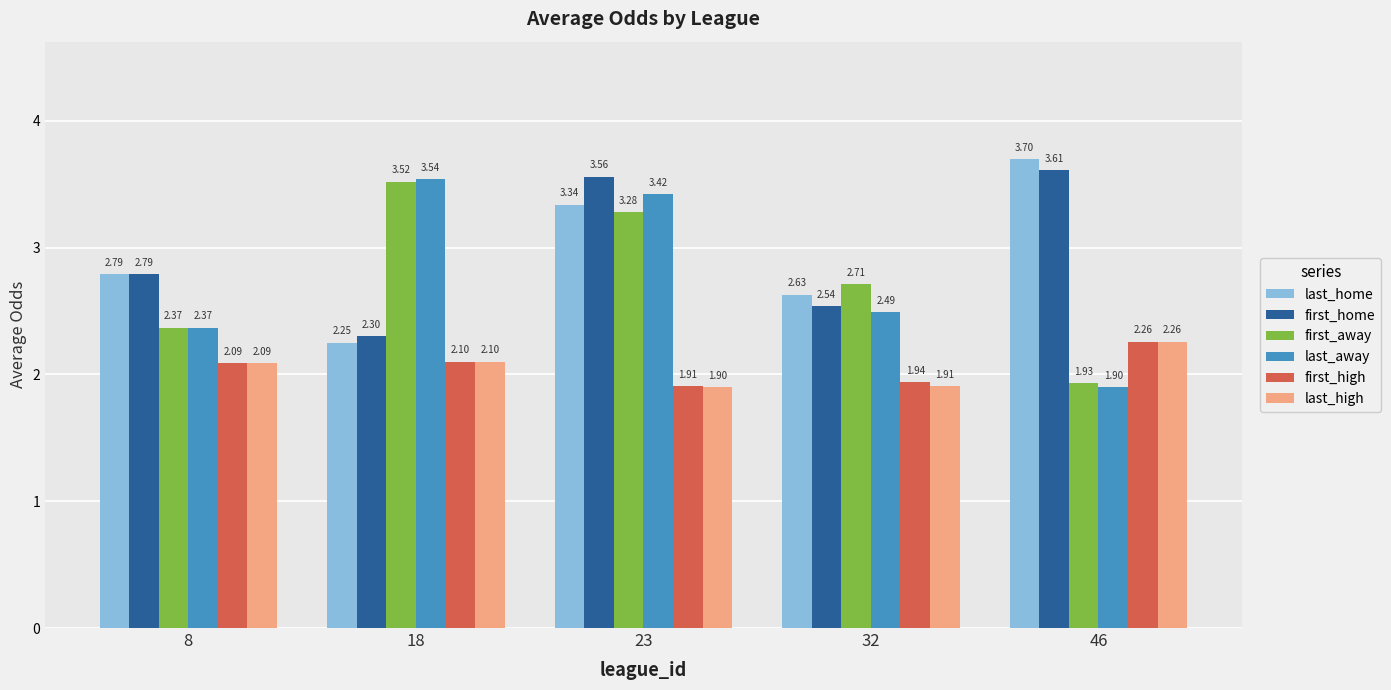

What is the sum of all last_high values?

10.3